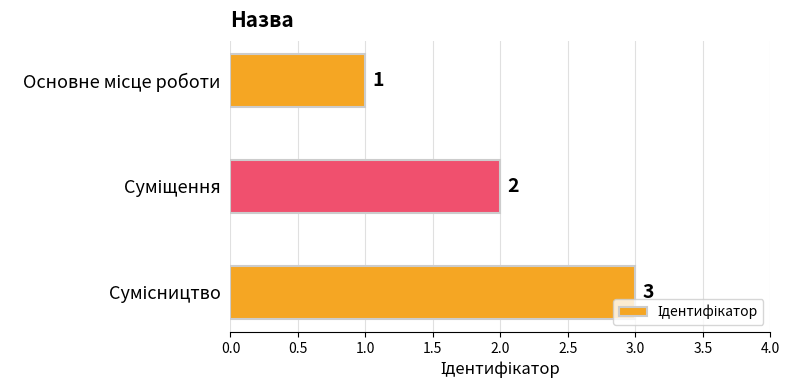

Count the values in the range 1 to 3.

3